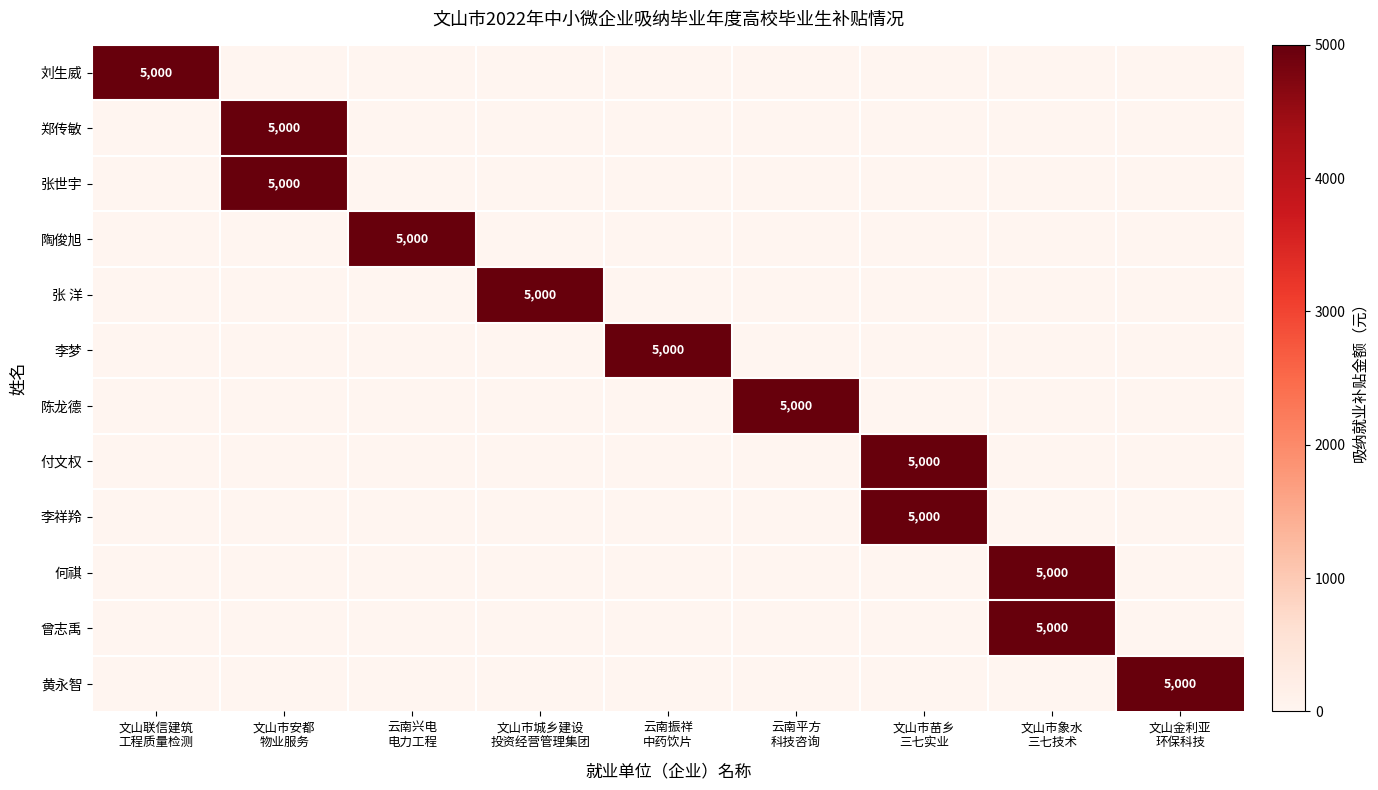

What is the average value of the 李梦 series?

556